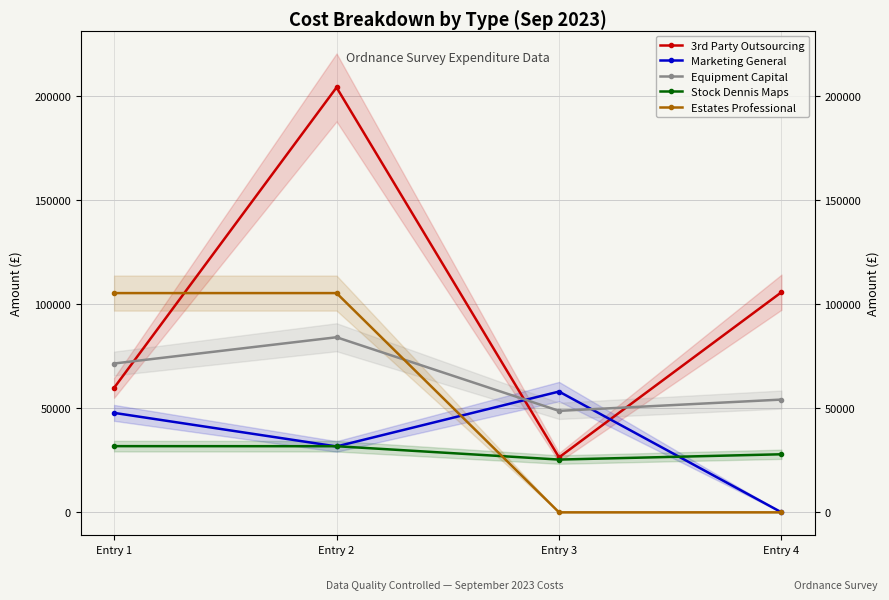

What is the difference between the maximum and minimum values in the Marketing General series?

58021.0